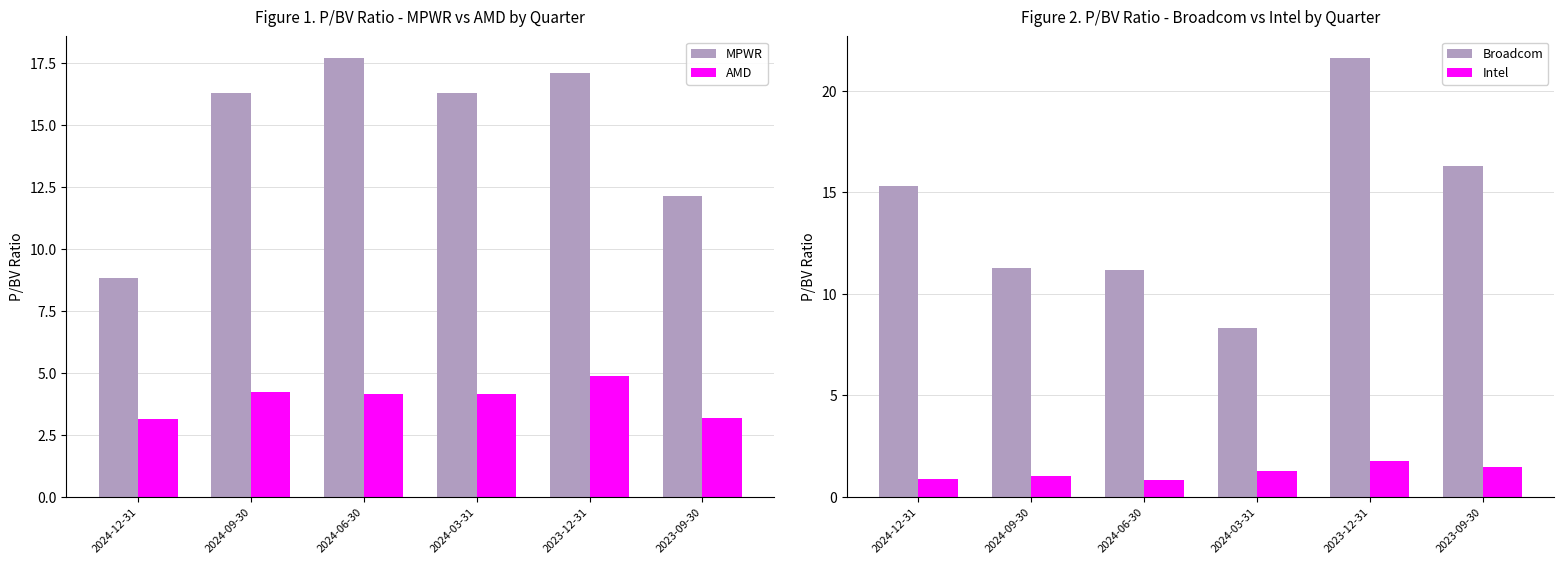

What is the difference between the maximum and minimum values in the Broadcom series?

13.3